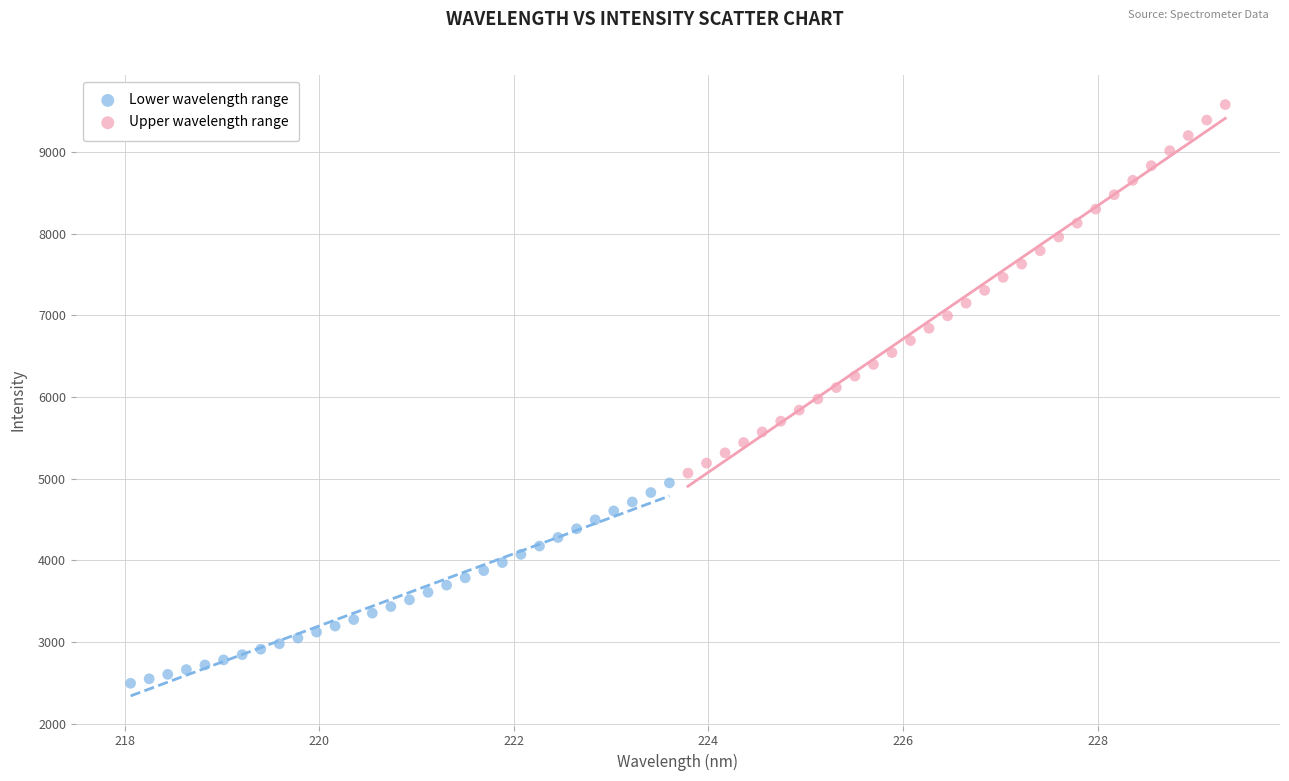

Which series reaches the maximum Y coordinate?

Upper wavelength range